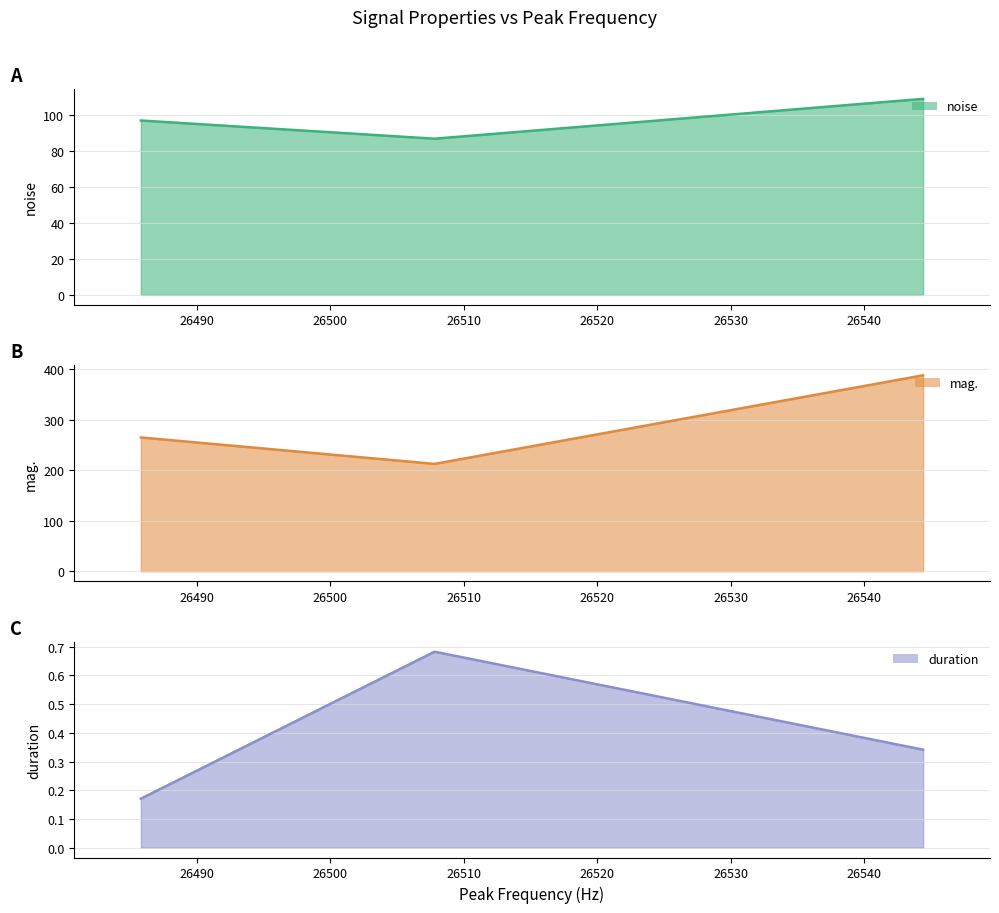

What is the difference between the duration values at 26485.8 and 26507.8?

0.5